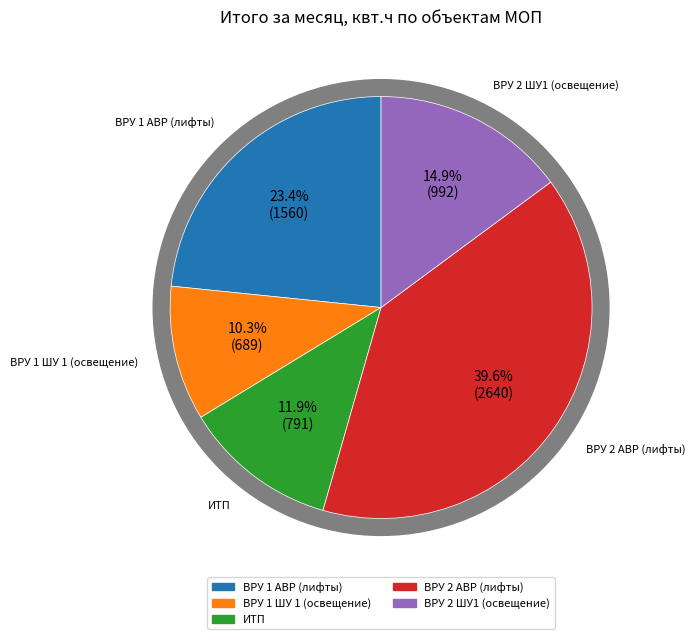

Rank the categories by value from lowest to highest.

ВРУ 1 ШУ 1 (освещение), ИТП, ВРУ 2 ШУ1 (освещение), ВРУ 1 АВР (лифты), ВРУ 2 АВР (лифты)